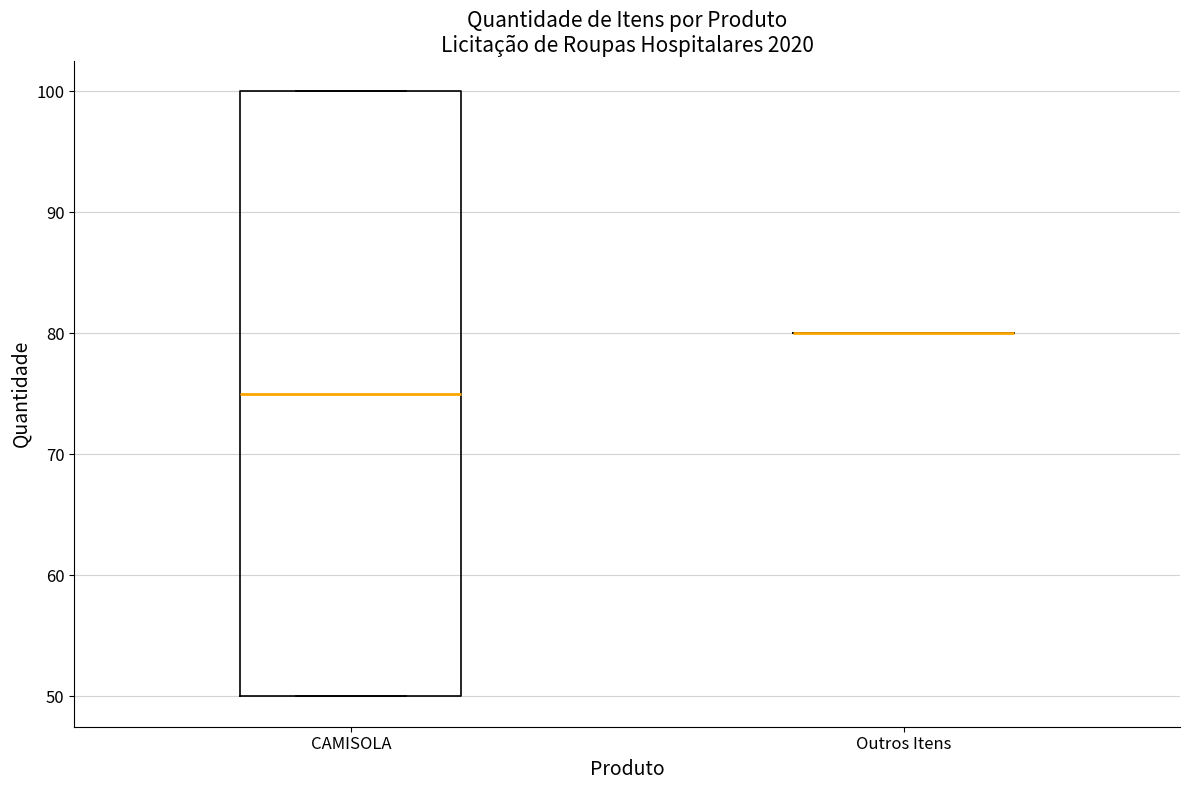

Where does the median line of the box for CAMISOLA sit on the y-axis? The values are not printed on the chart, so give them approximately, as read against the axis.

75